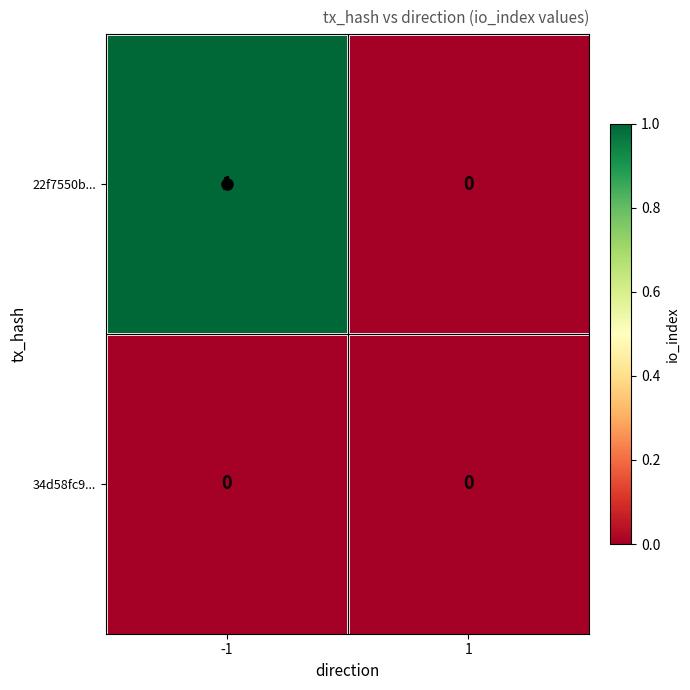

True or false: 22f7550b... has a value of 1 at -1.

True